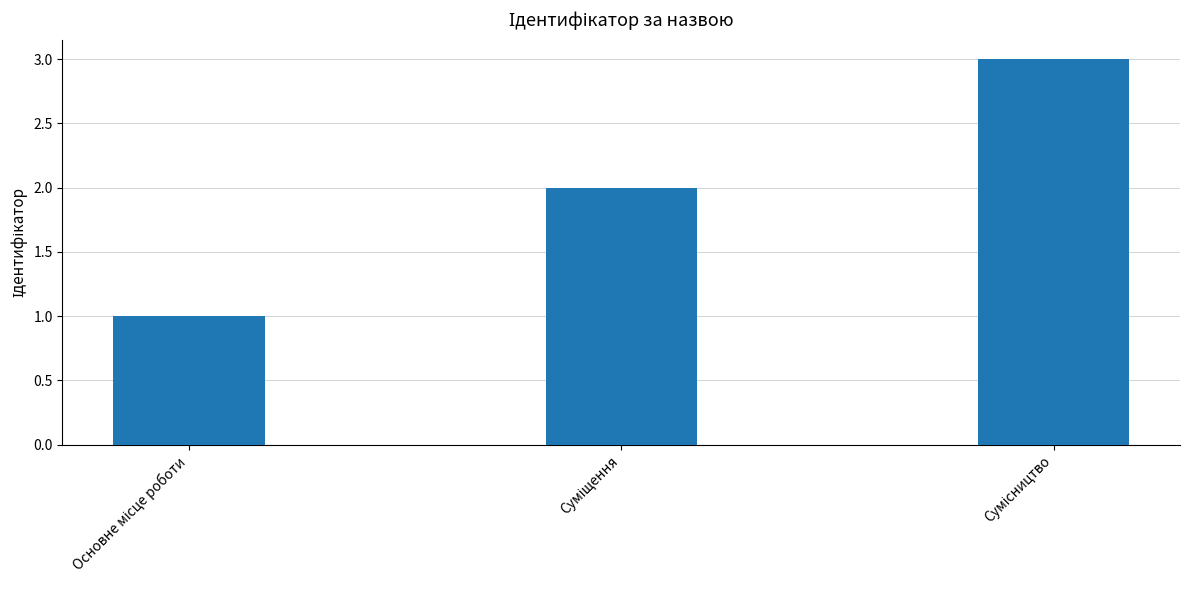

What is the greatest value displayed?

3